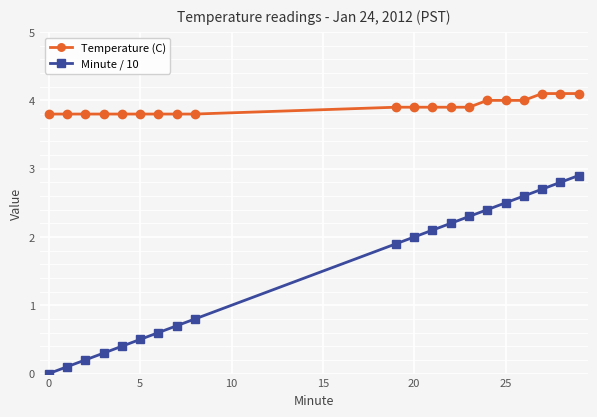

What is the highest value of the Minute / 10 series?

2.9